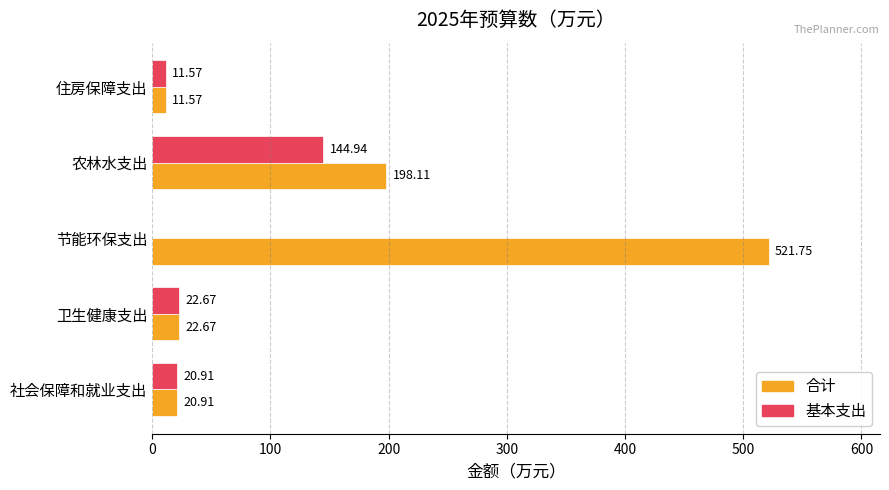

At which label is 基本支出 closest to 72?

卫生健康支出